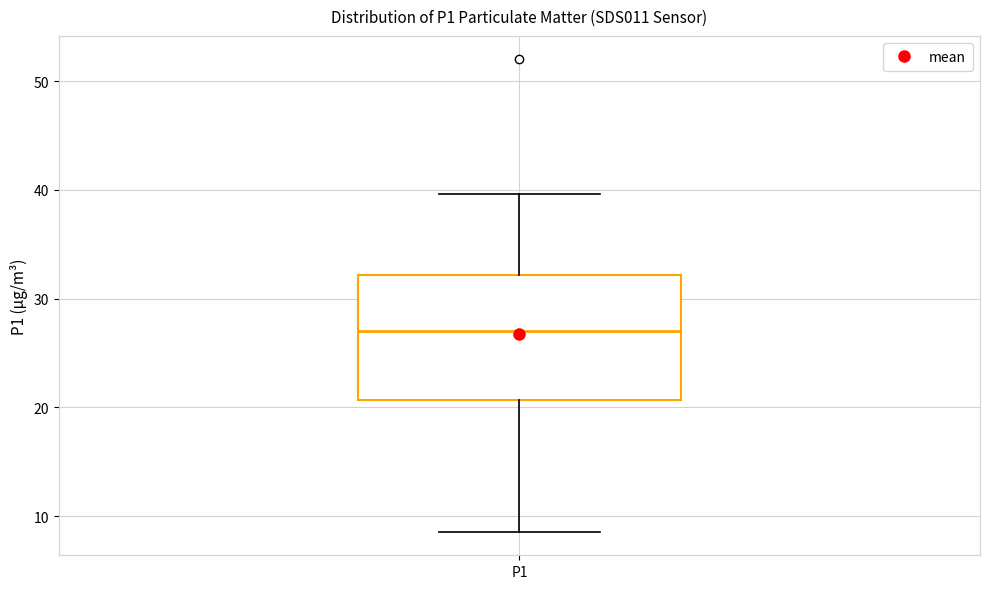

Transcribe this box plot: give where the median line is, the range the box spans, and where the two whiskers end, as read against the y-axis. The values are not printed on the chart, so give them approximately, as read against the axis.

median 27, box 21 to 32, whiskers 9 to 40